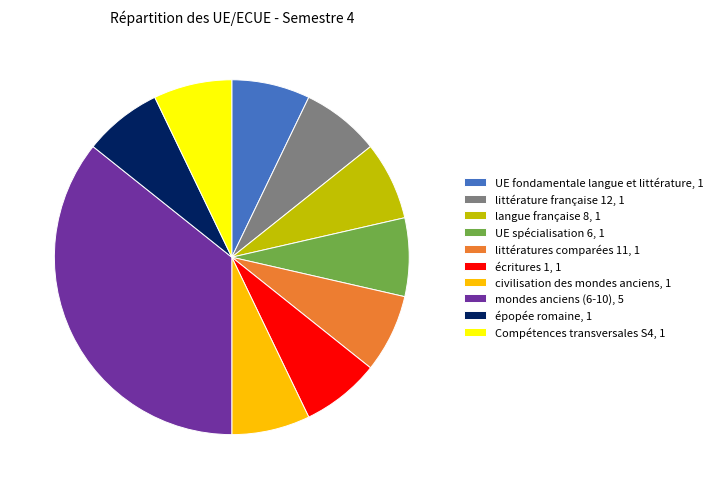

Which category has the biggest portion of the pie?

mondes anciens (6-10)